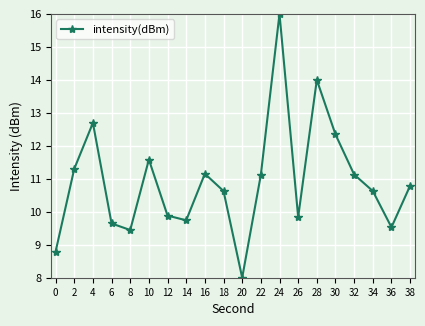

Does the chart display data point markers on the line(s)?

Yes